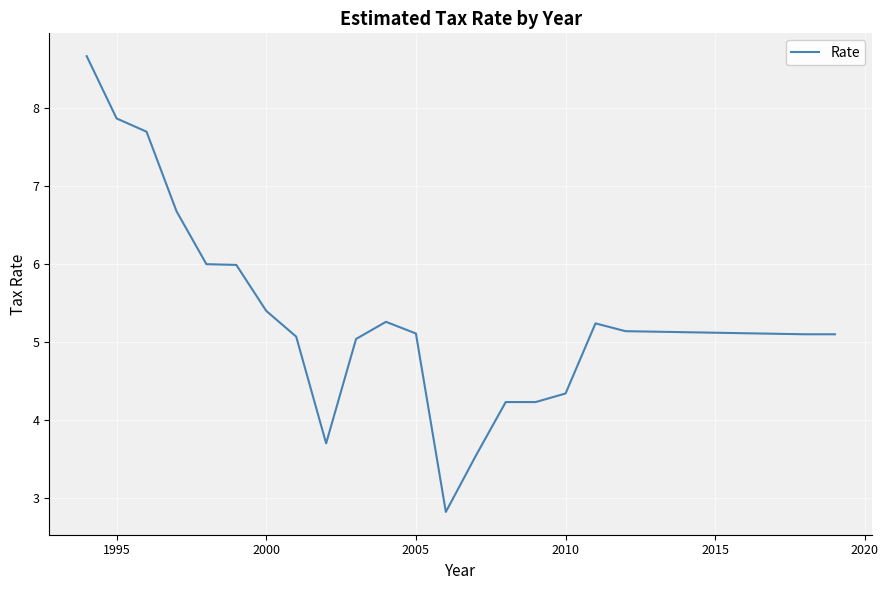

What is the greatest value displayed?

8.7